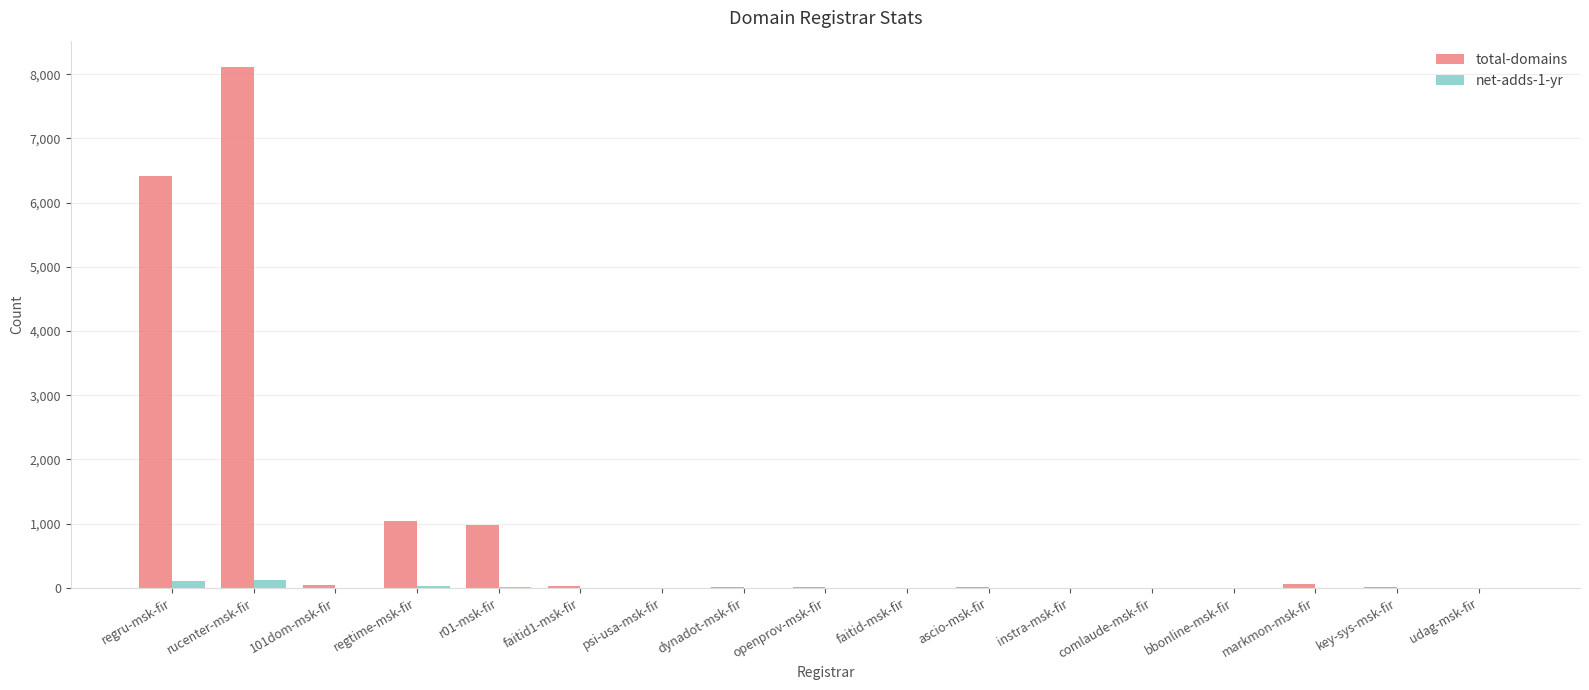

At which category is the sum across all series the highest?

rucenter-msk-fir